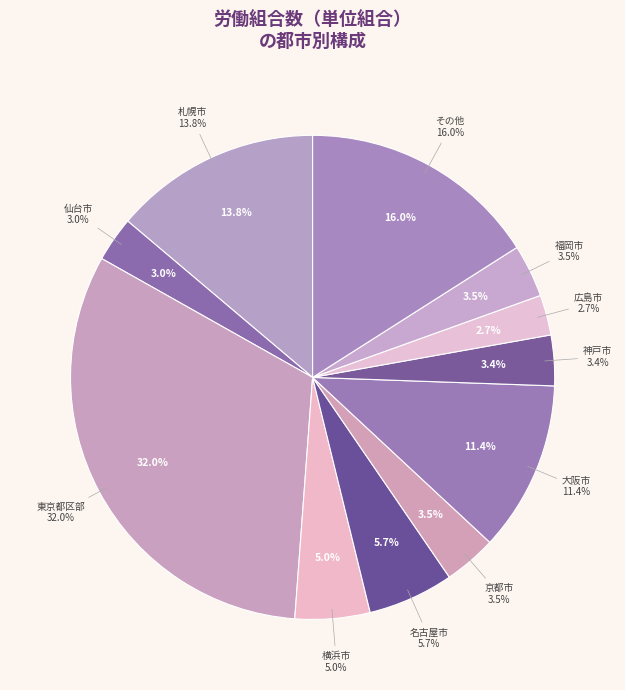

Does any single category account for the majority?

No